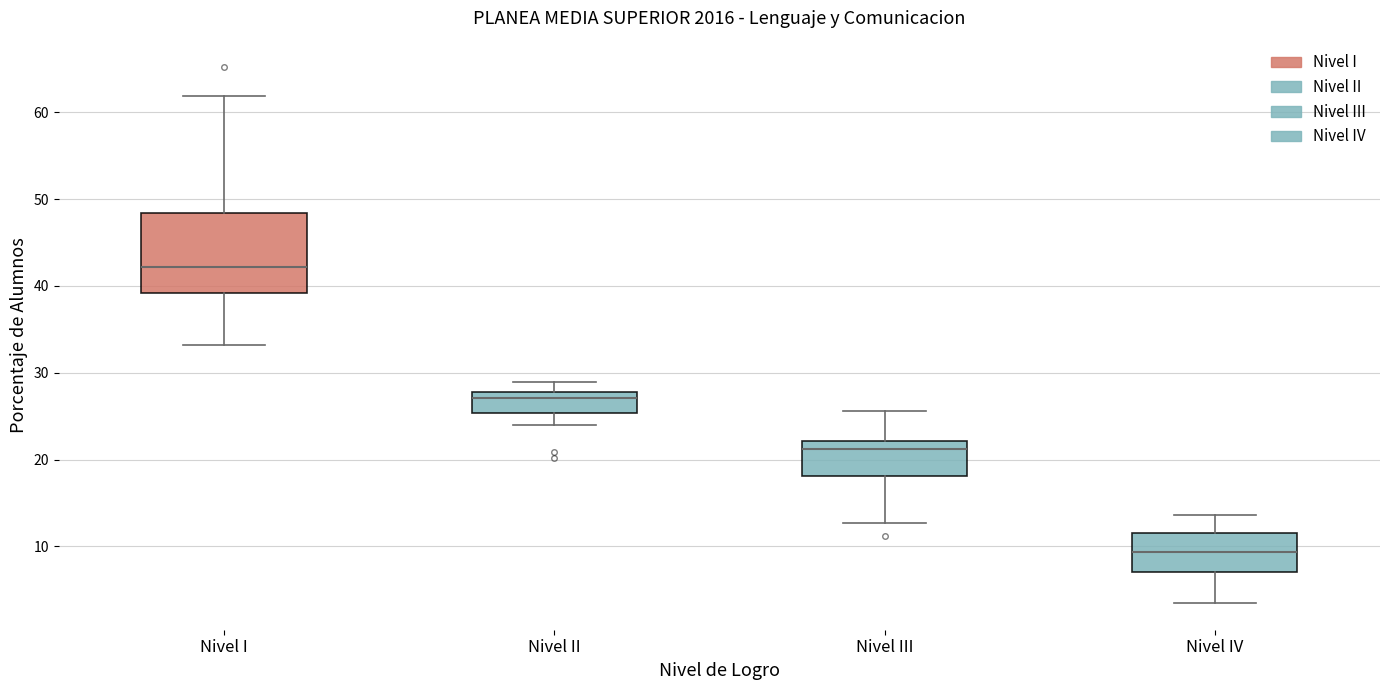

Reading left to right, read every box against the y-axis: the position of its median line, the range the box covers, and the ends of its whiskers. The values are not printed on the chart, so give them approximately, as read against the axis.

Nivel I: median 42, box 39 to 48, whiskers 33 to 62
Nivel II: median 27, box 25 to 28, whiskers 24 to 29
Nivel III: median 21, box 18 to 22, whiskers 13 to 26
Nivel IV: median 9, box 7 to 11, whiskers 3 to 14